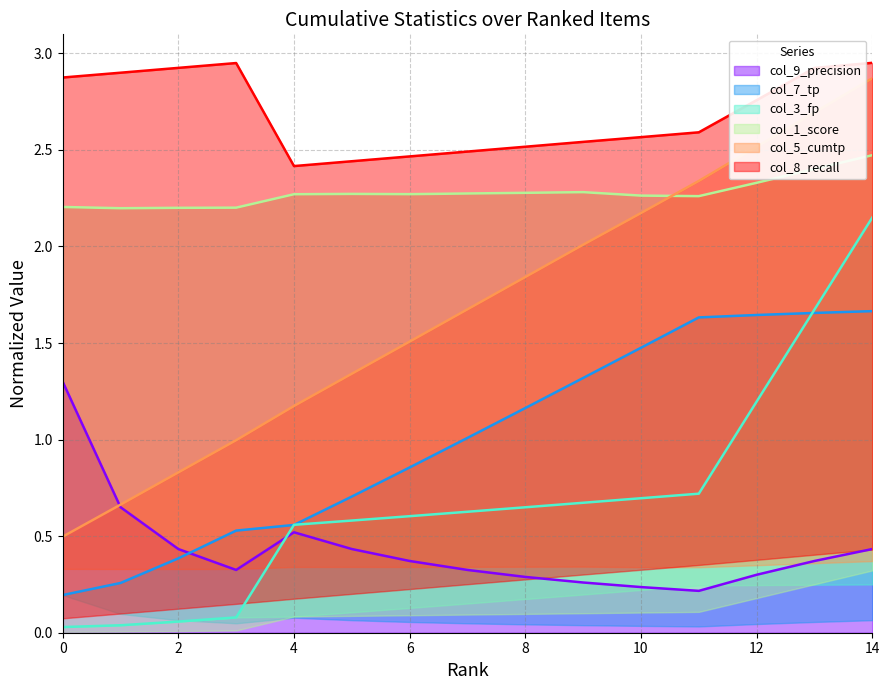

Which series has the widest spread of values?

col_5_cumtp